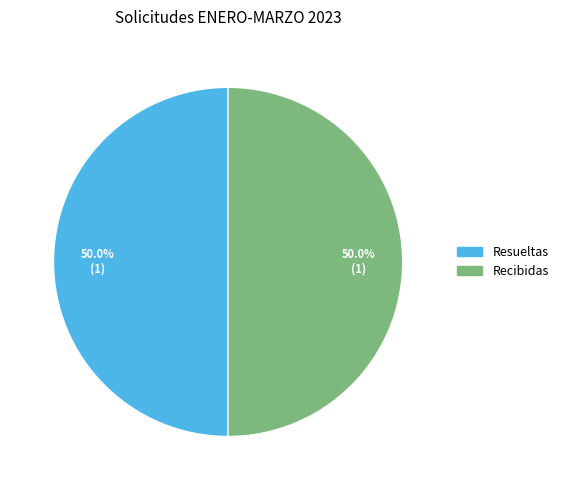

Count the number of slices in the pie.

2